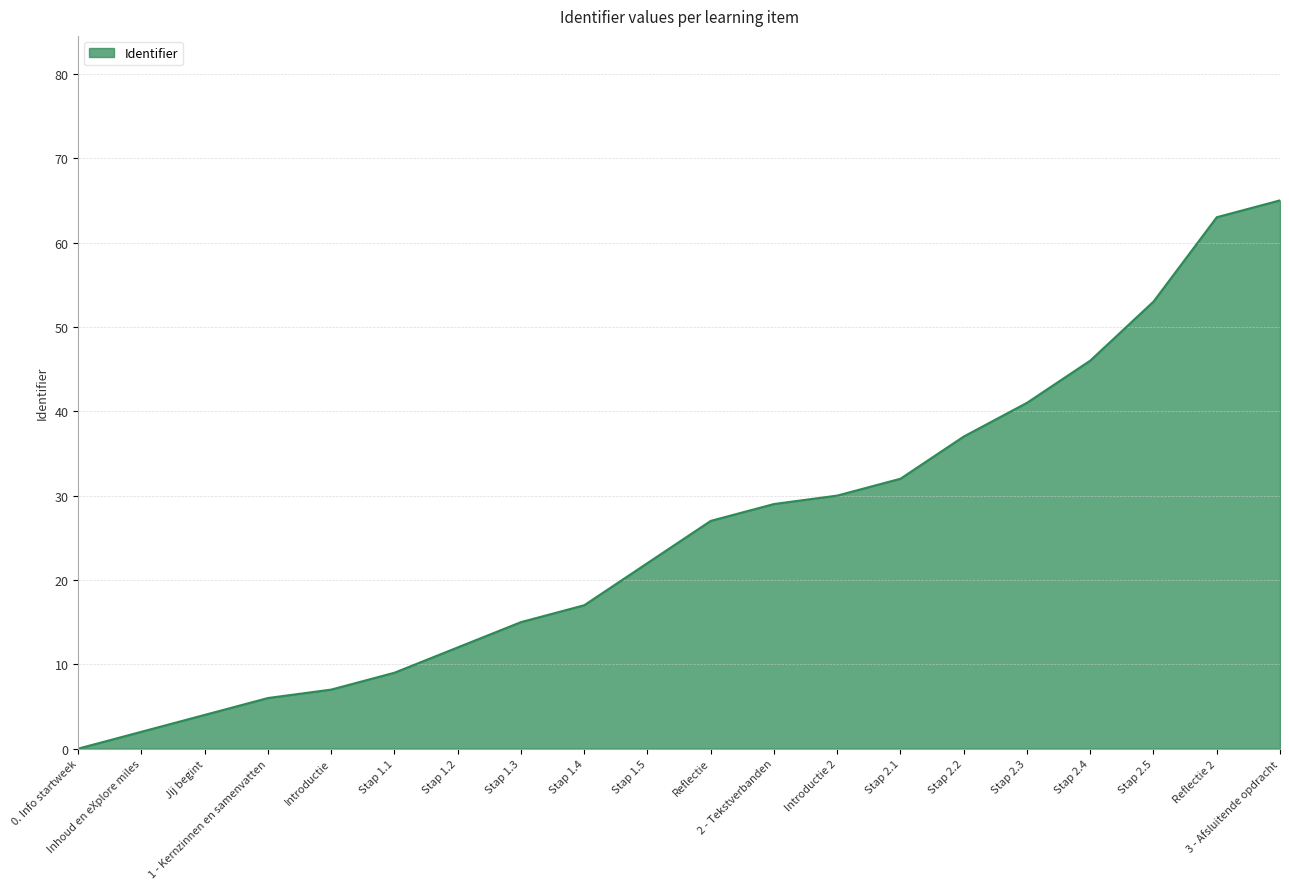

Reading left to right, list all the values displayed in this chart.

0	2	4	6	7	9	12	15	17	22	27	29	30	32	37	41	46	53	63	65